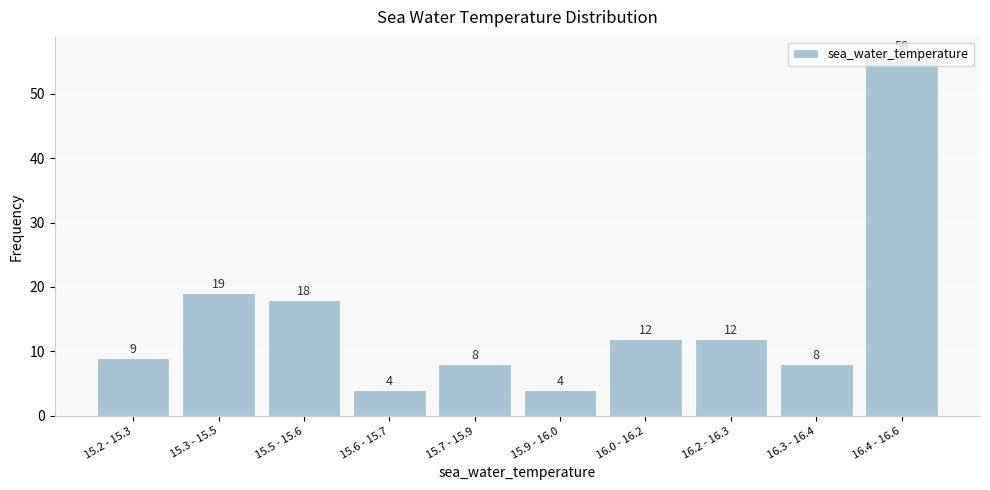

Between 15.3 - 15.5 and 16.0 - 16.2, which is larger?

15.3 - 15.5